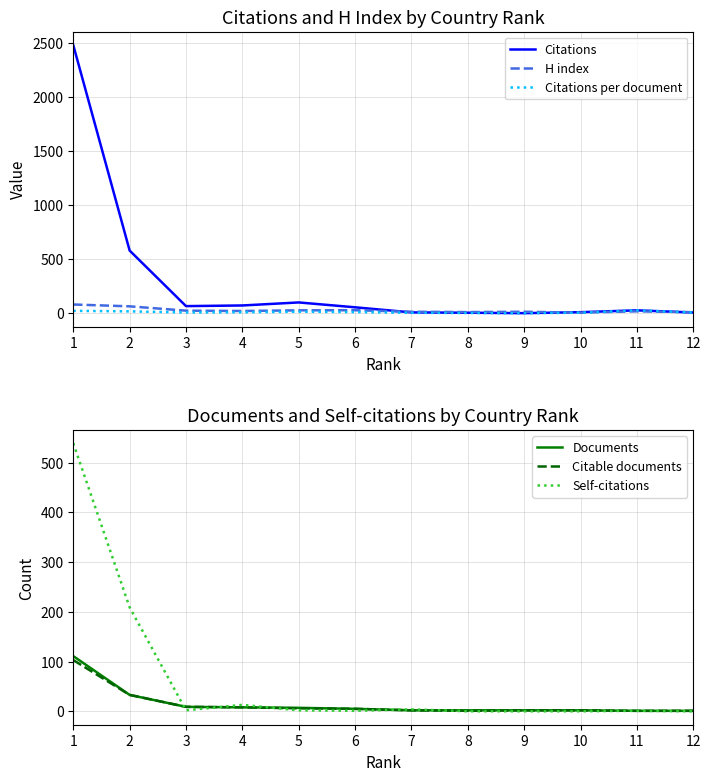

Which series has the widest spread of values?

Citations